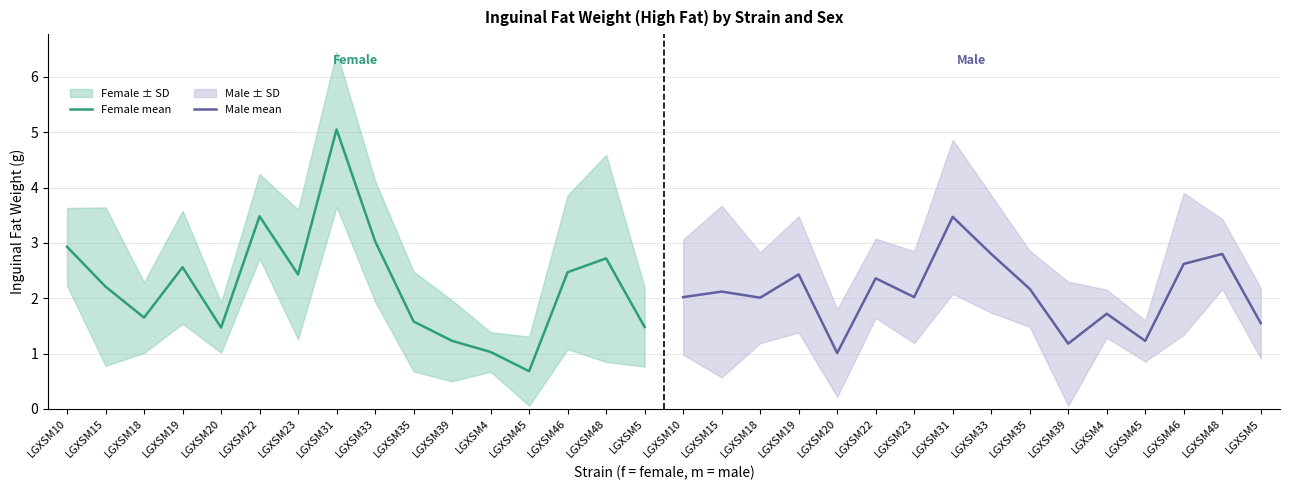

In Female mean, how many points are lower than both neighbors (excluding endpoints)?

4